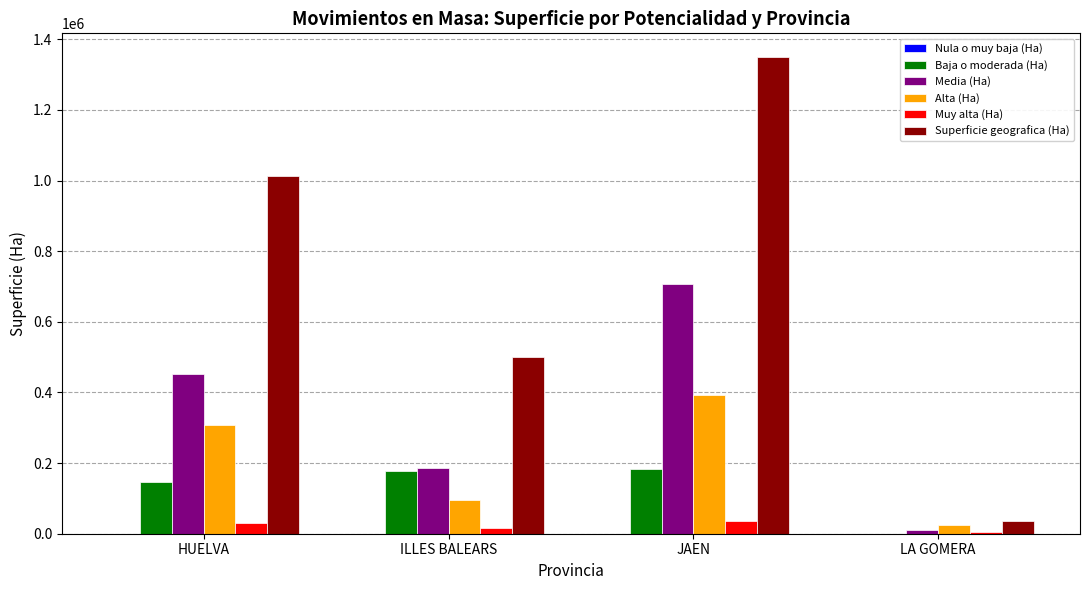

Are the bars grouped side by side (vs. stacked)?

Yes